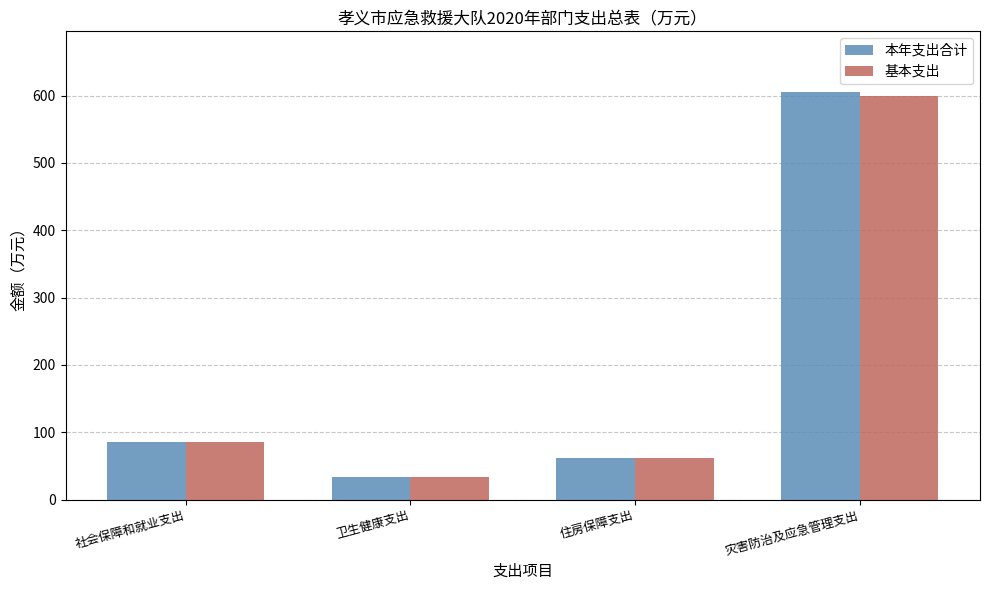

Reading right to left, transcribe all the data shown in this chart.

本年支出合计: 灾害防治及应急管理支出=604.7	住房保障支出=62.5	卫生健康支出=33.8	社会保障和就业支出=85.5
基本支出: 灾害防治及应急管理支出=599.5	住房保障支出=62.5	卫生健康支出=33.8	社会保障和就业支出=85.5